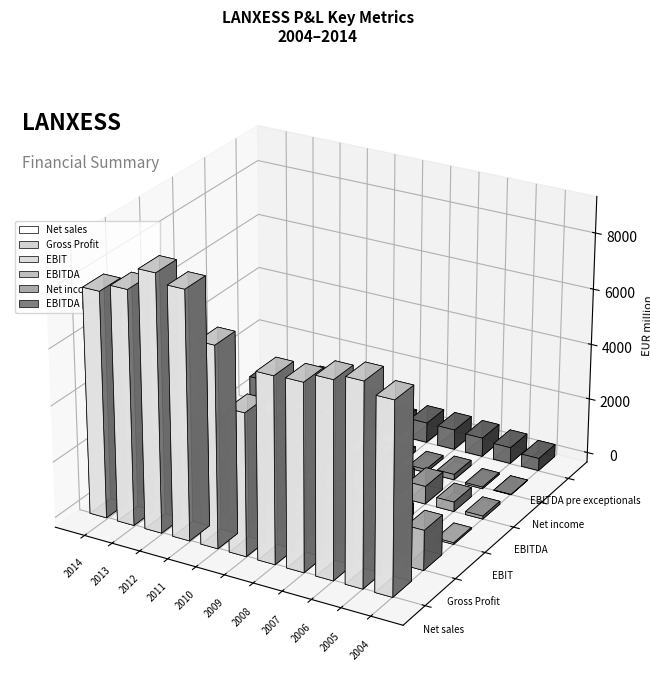

Does the chart contain stacked bars?

No